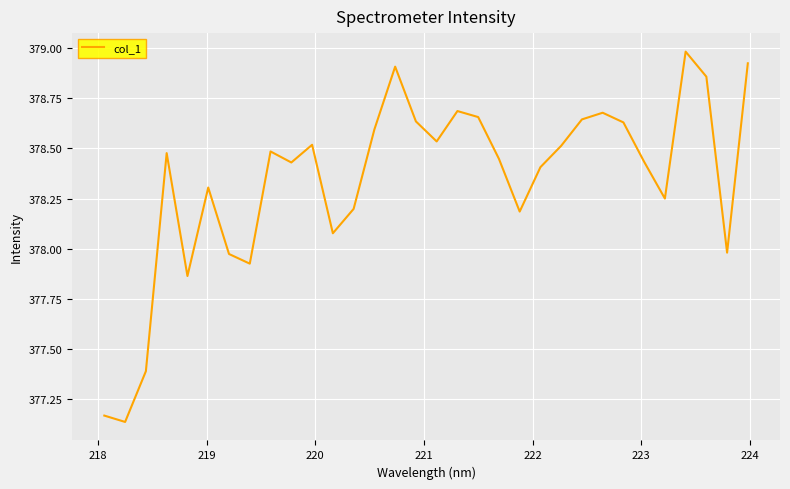

How many values exceed 378?

25